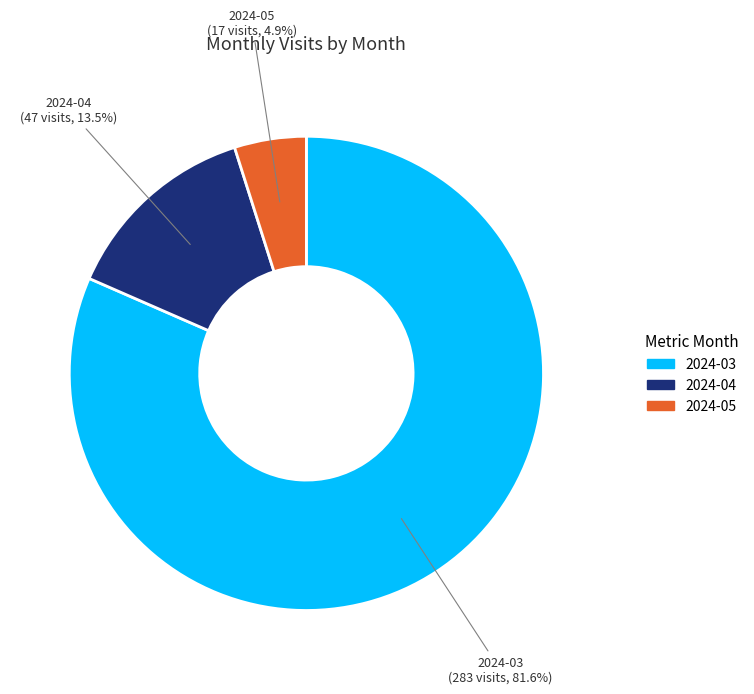

The 2024-03 slice represents 82% of the pie. True or false?

True